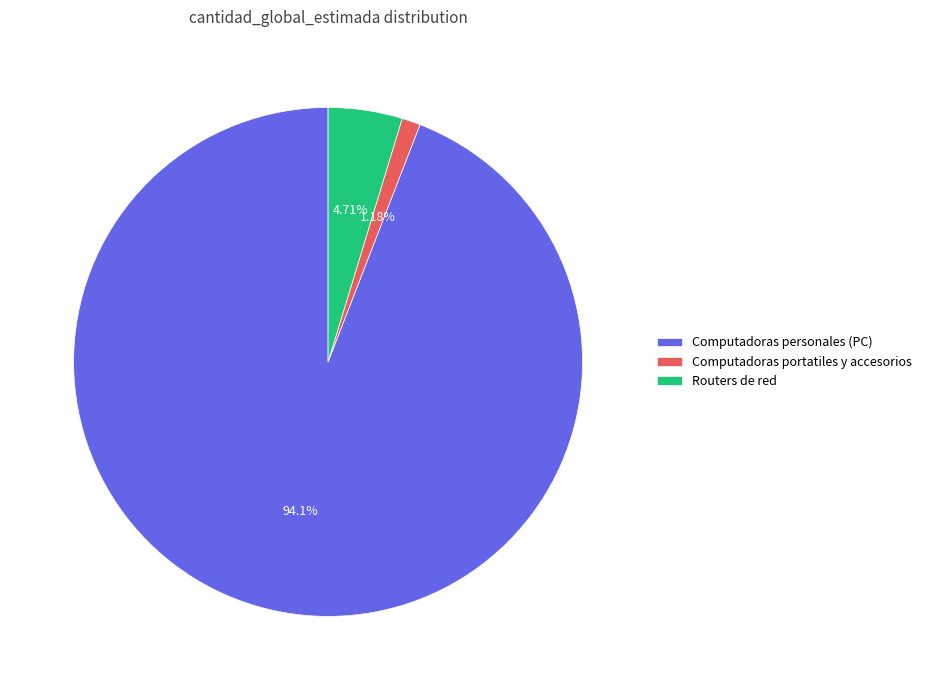

What is the largest slice in the pie chart?

Computadoras personales (PC)